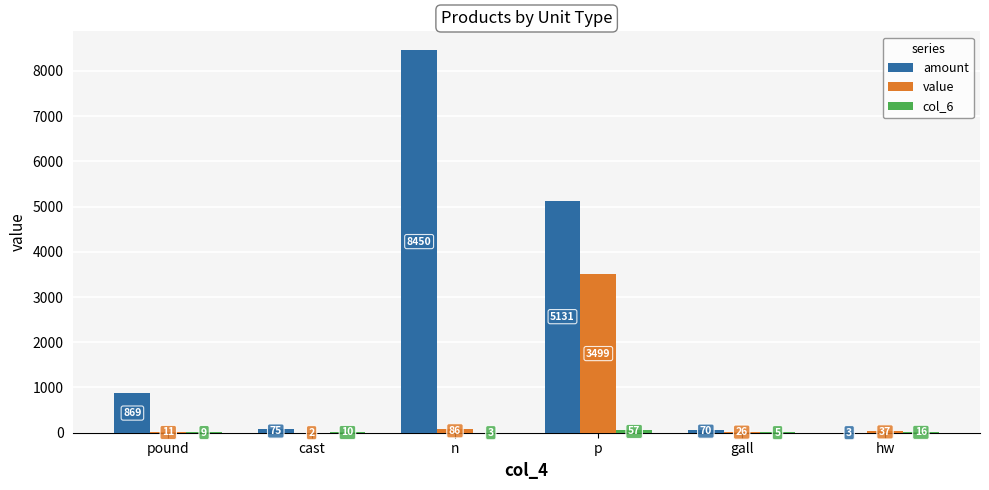

What is the greatest value displayed?

8450